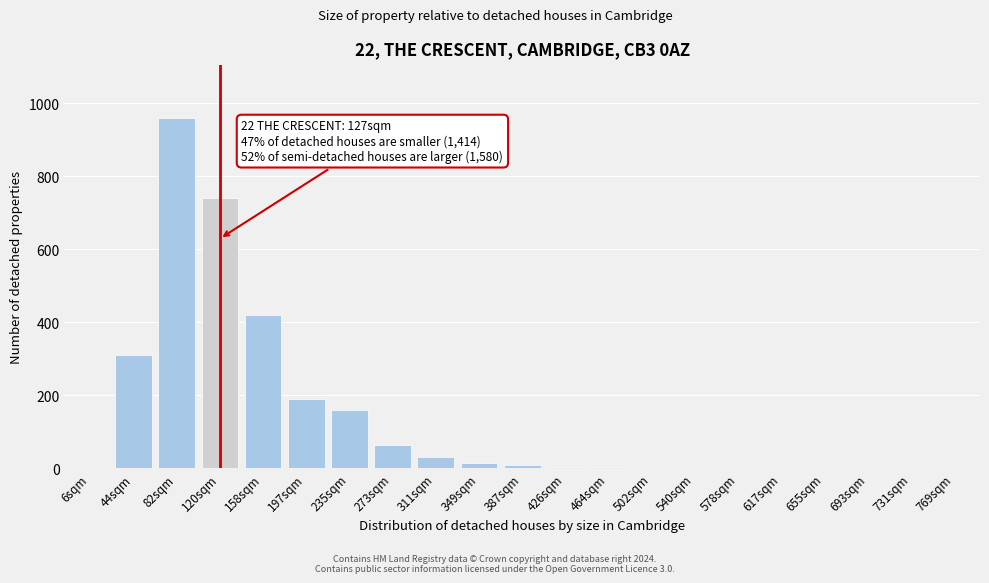

Which category has the highest value across all series?

82sqm